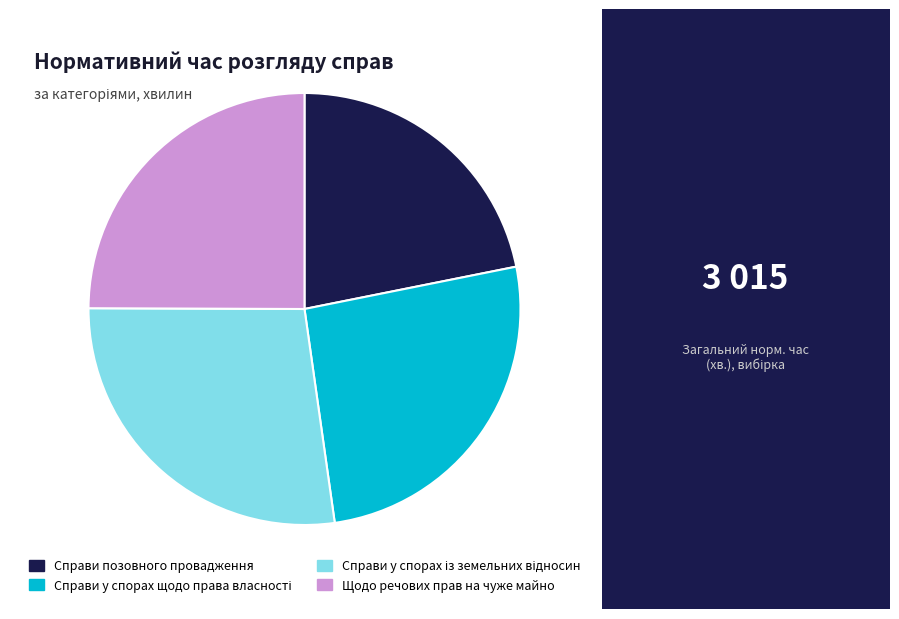

The Справи позовного провадження slice represents 35% of the pie. True or false?

False